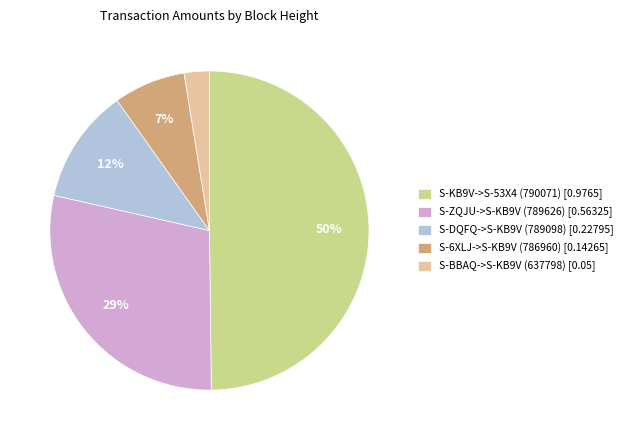

To the nearest percent, what is the difference between the largest and smallest slice percentages?

47%